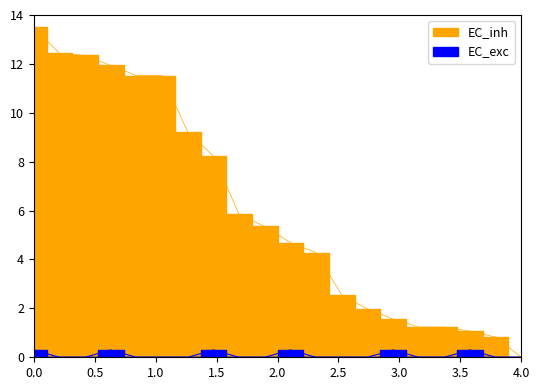

Reading left to right, extract all data points from this chart.

13.5	12.4	12.3	11.9	11.5	11.5	9.2	8.2	5.8	5.4	4.7	4.3	2.6	2.0	1.6	1.2	1.2	1.1	0.8	0.0